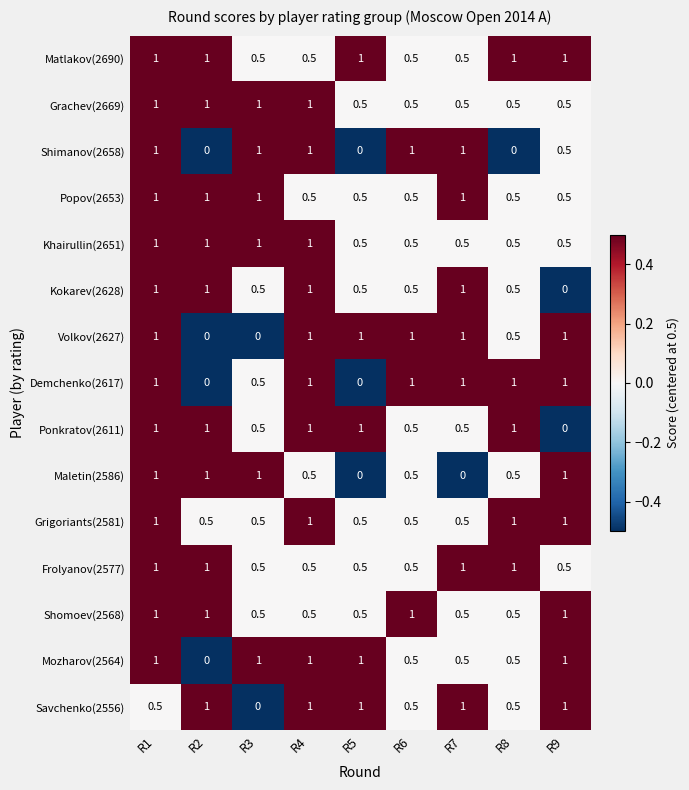

Count the Grachev(2669) values in the range 0 to 1.

9